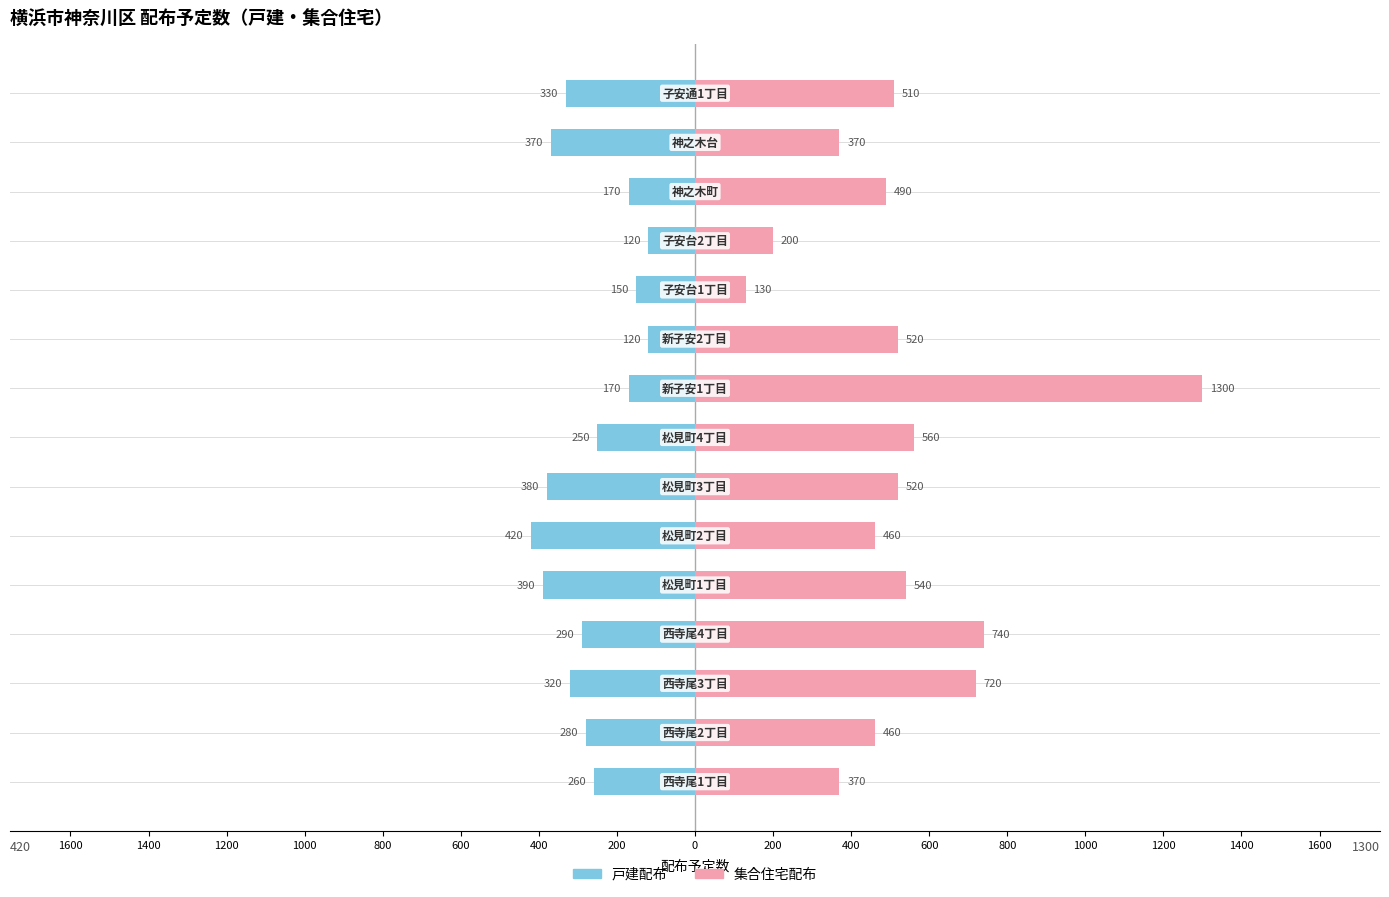

The 集合住宅配布 series shows 44 at 400. True or false?

False